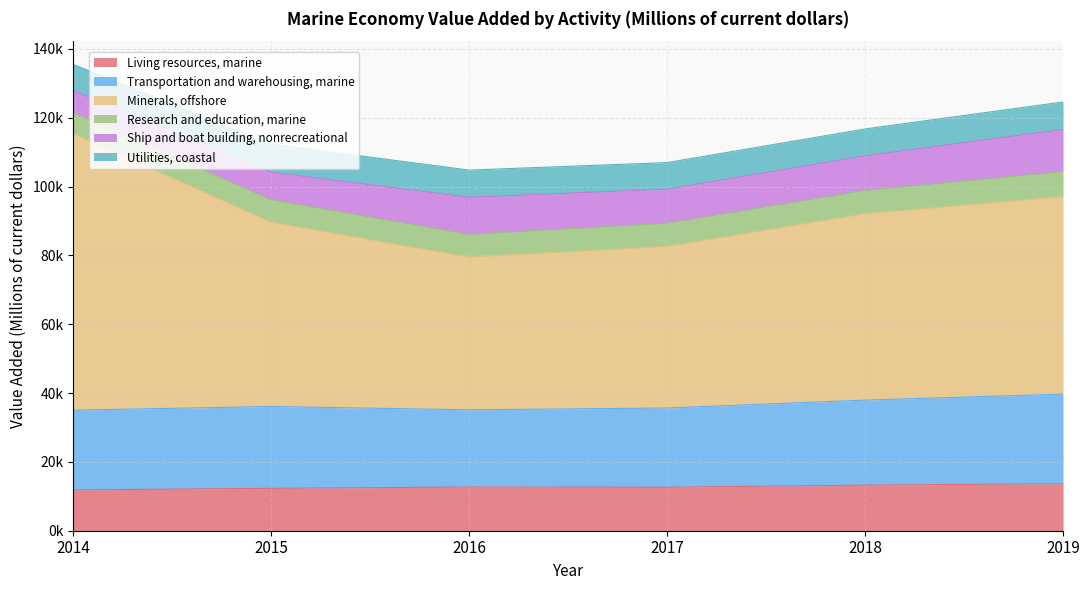

How many interior local valleys does the Ship and boat building, nonrecreational series have?

1